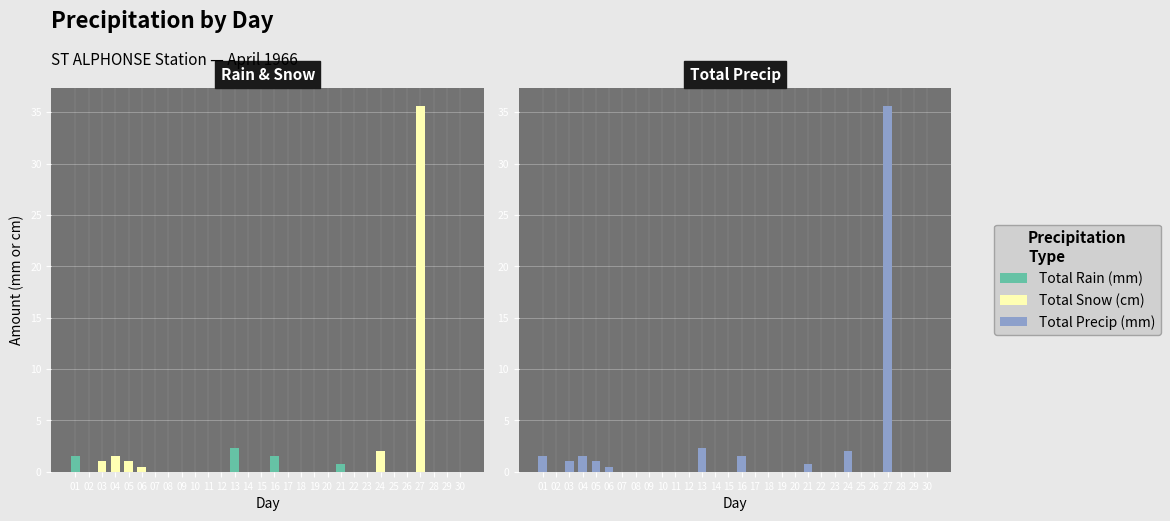

How many bars are there in total?

90